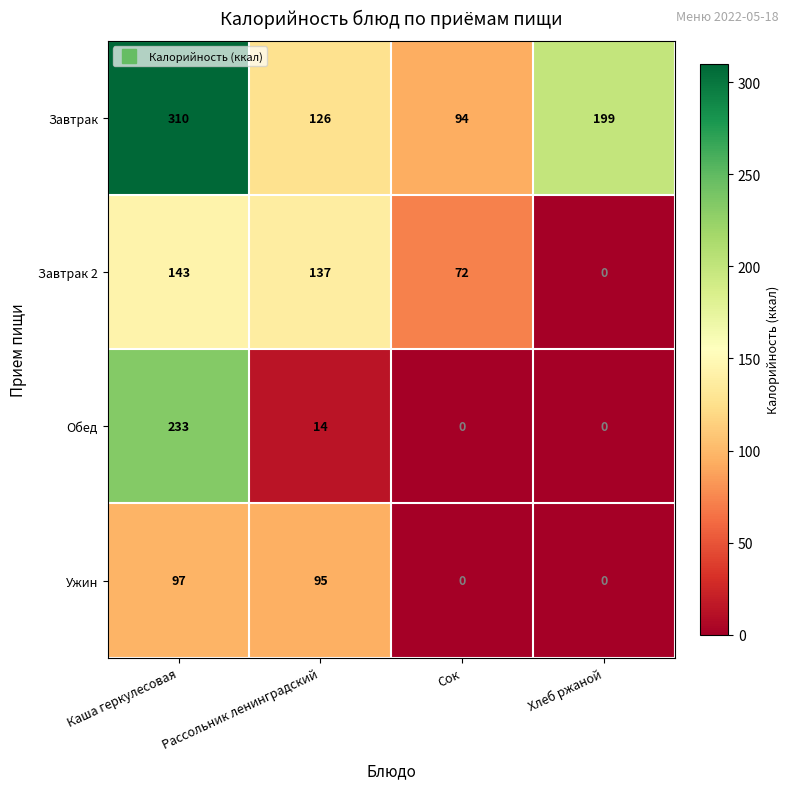

How many data points does each series have?

4